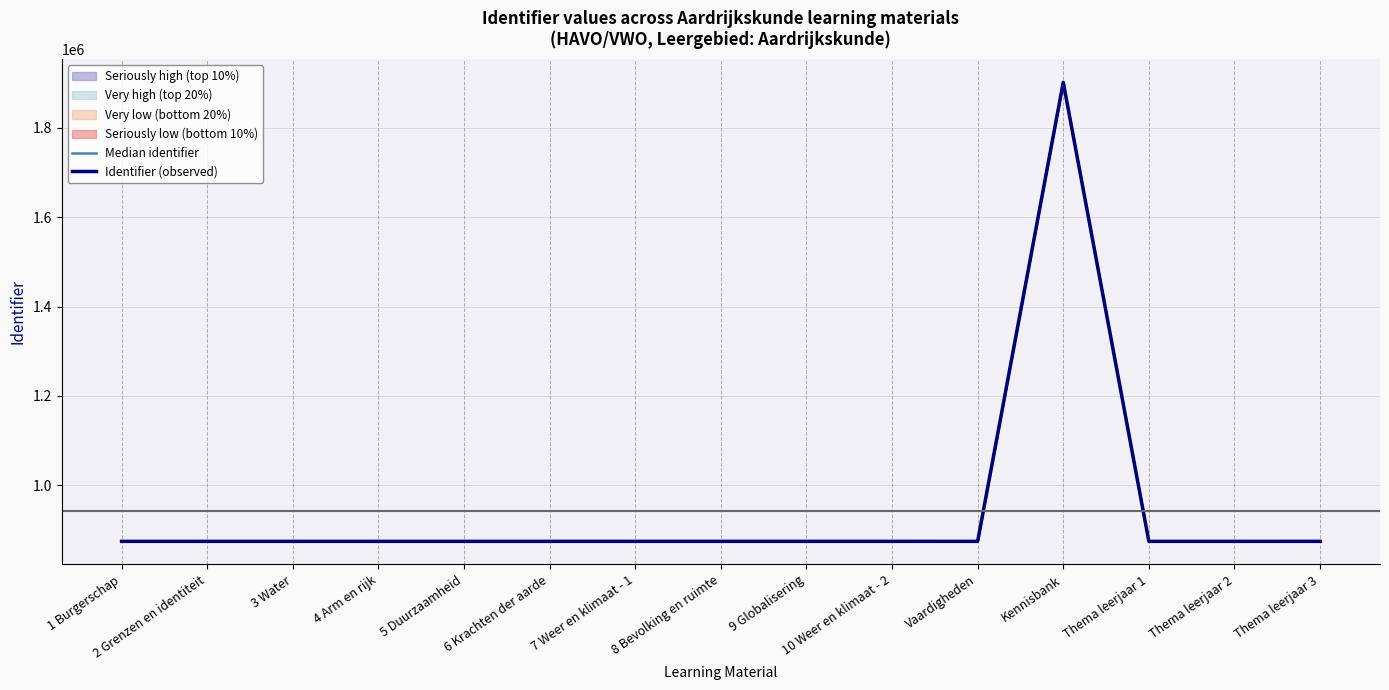

At which category does Median identifier reach its first local valley?

Vaardigheden